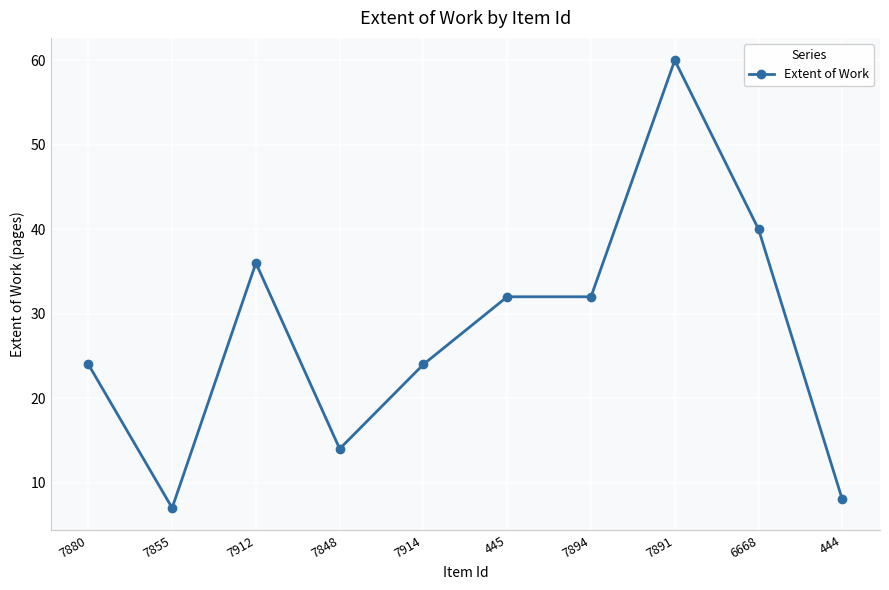

What is the label of the 1st point from the right?

444